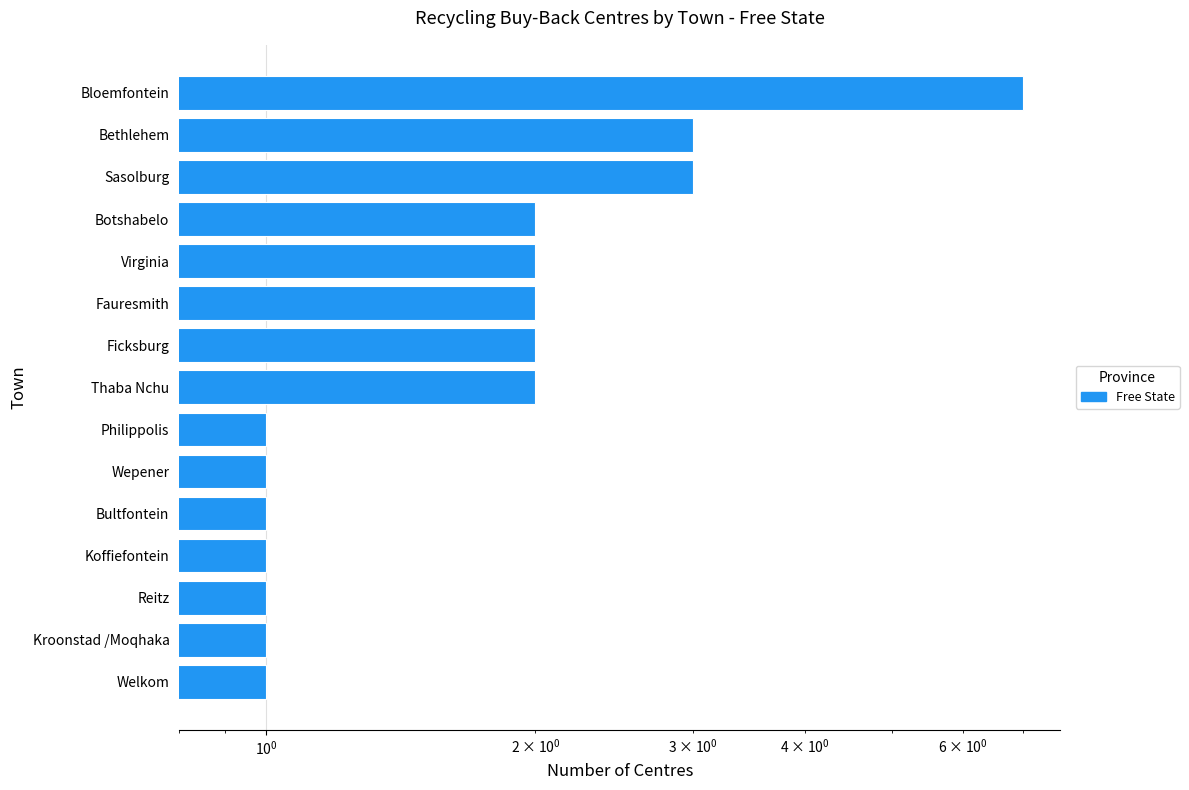

What is the difference between the second highest and minimum values?

2